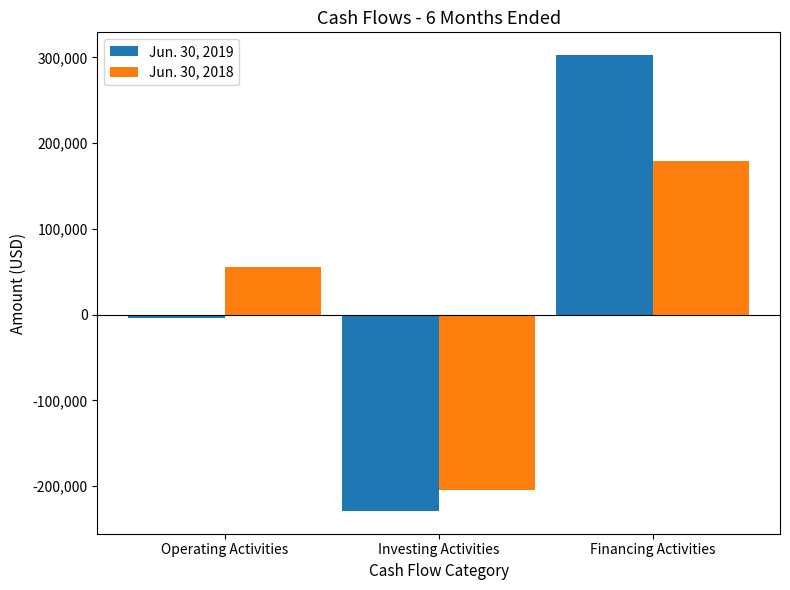

Which label corresponds to the largest value in the chart?

Financing Activities